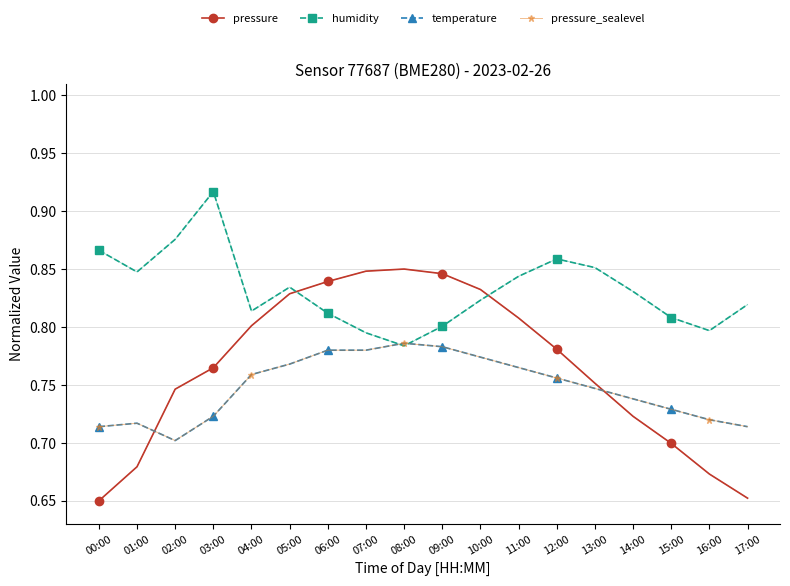

Between 09:00 and 04:00, which is larger?

09:00